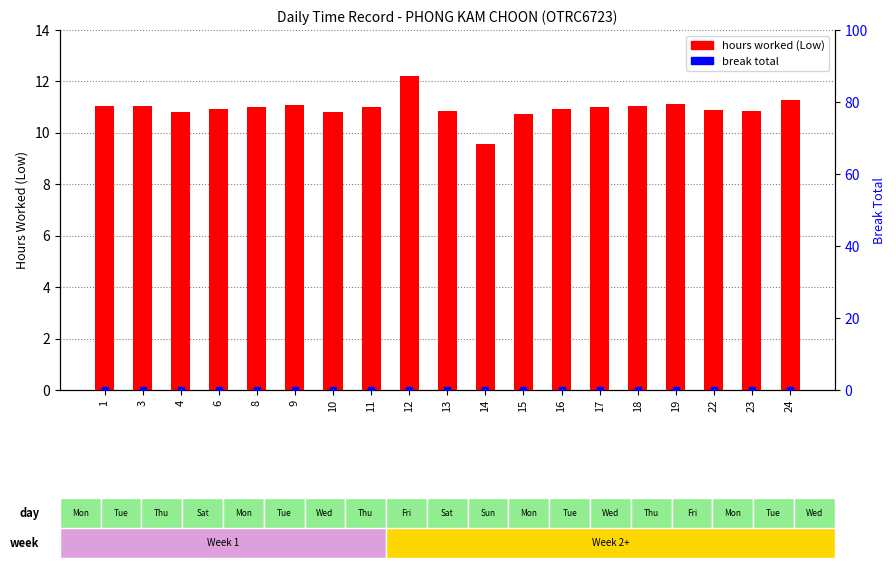

At which category is the sum across all series the highest?

12